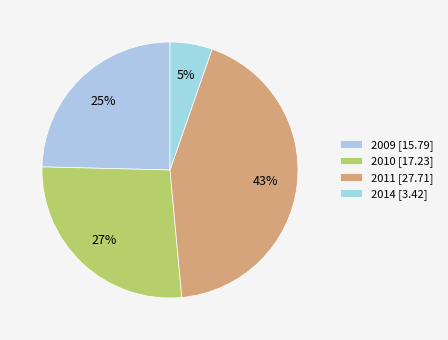

The 2011 slice represents 55% of the pie. True or false?

False